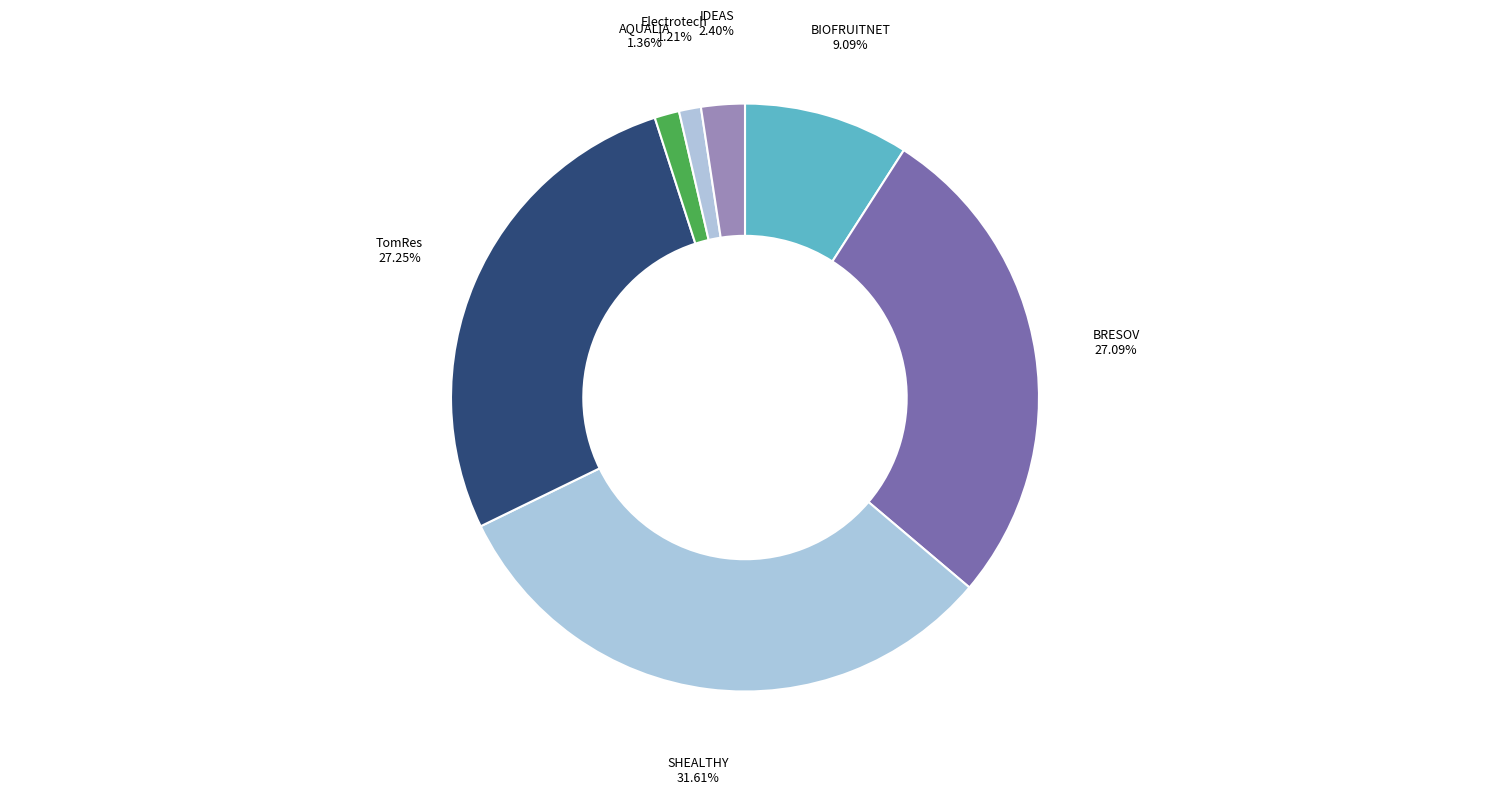

What portion of the pie excludes TomRes?

72.8%